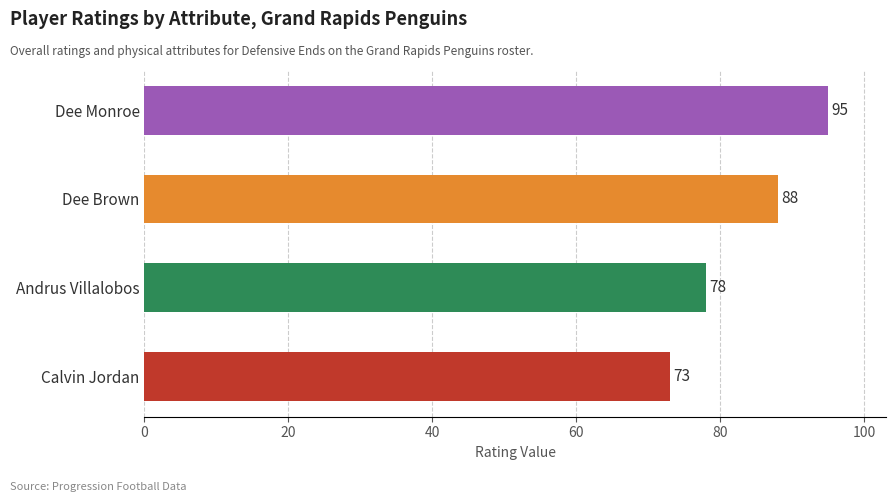

How many values are below 88?

2